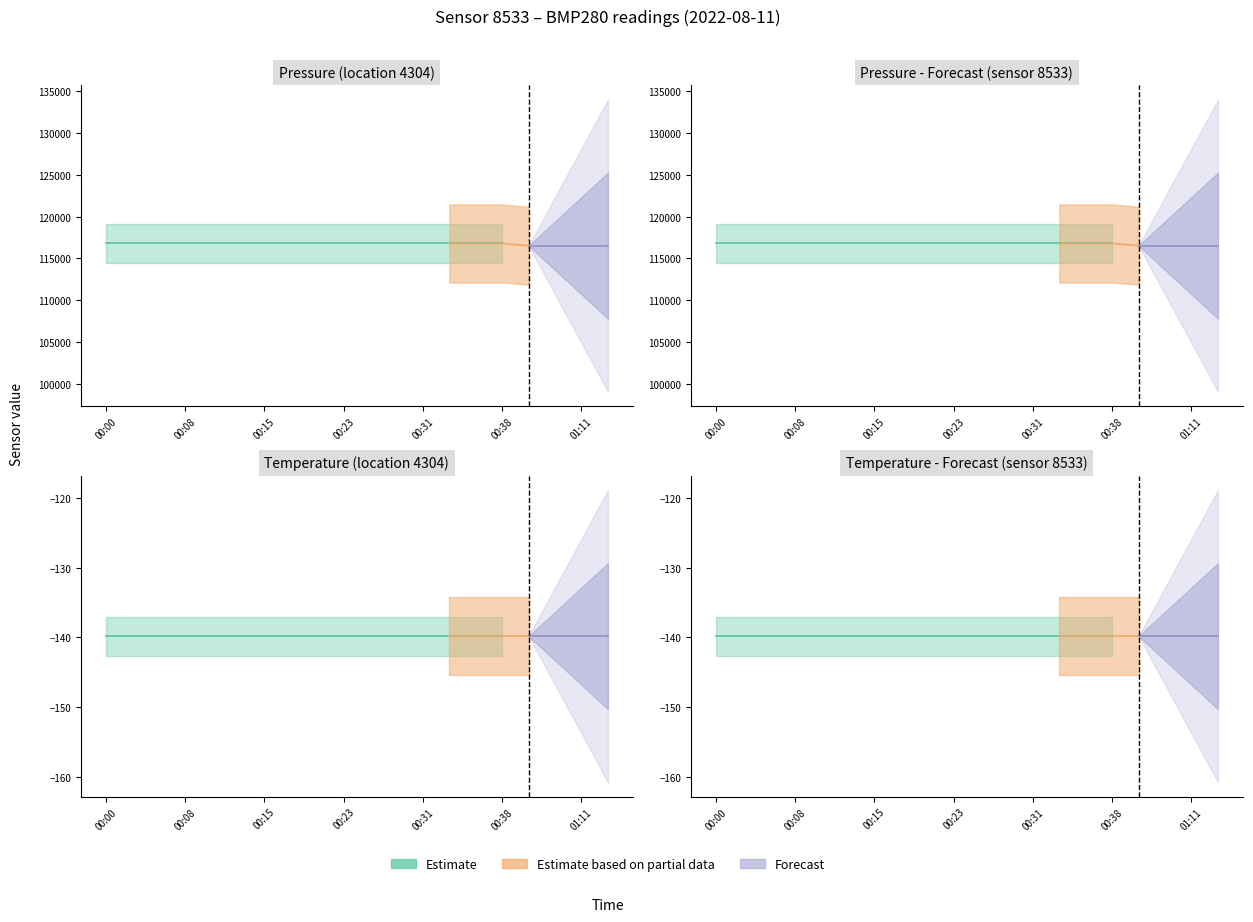

Rank the series by their maximum value, from highest to lowest.

pressure, temperature